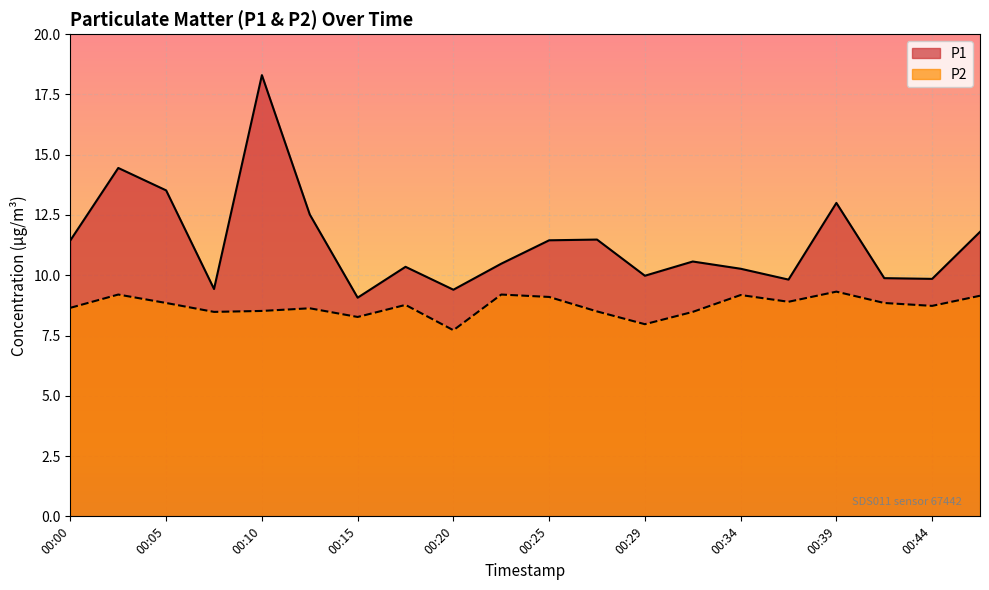

Reading left to right, transcribe all the data shown in this chart.

P1: 00:00=11.4	00:03=14.4	00:05=13.5	00:08=9.4	00:10=18.3	00:12=12.5	00:15=9.1	00:17=10.3	00:20=9.4	00:22=10.5	00:25=11.4	00:27=11.5	00:29=10.0	00:32=10.6	00:34=10.3	00:37=9.8	00:39=13.0	00:42=9.9	00:44=9.8	00:46=11.8
P2: 00:00=8.7	00:03=9.2	00:05=8.8	00:08=8.5	00:10=8.5	00:12=8.6	00:15=8.3	00:17=8.8	00:20=7.7	00:22=9.2	00:25=9.1	00:27=8.5	00:29=8.0	00:32=8.5	00:34=9.2	00:37=8.9	00:39=9.3	00:42=8.8	00:44=8.7	00:46=9.2